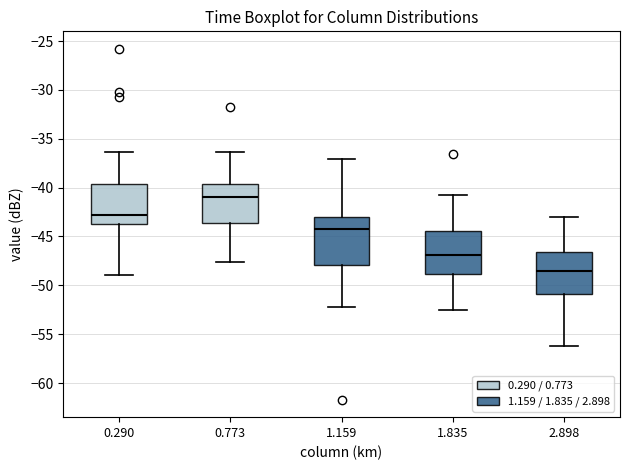

Where does the lower whisker of the box at x = 2.898 end on the y-axis? The values are not printed on the chart, so give them approximately, as read against the axis.

-56.0